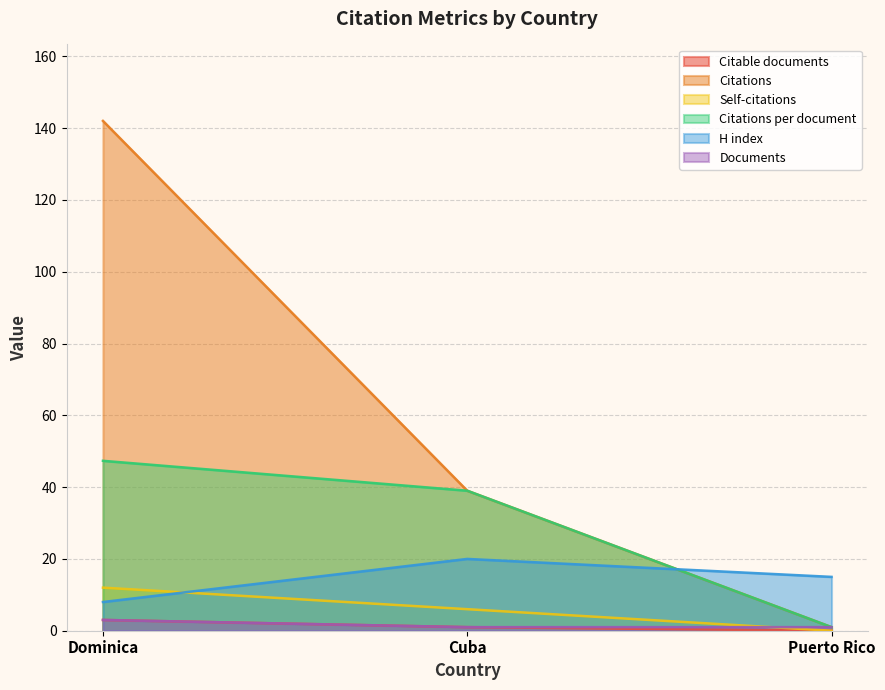

List the labels in order of Citations value, largest first.

Dominica, Cuba, Puerto Rico